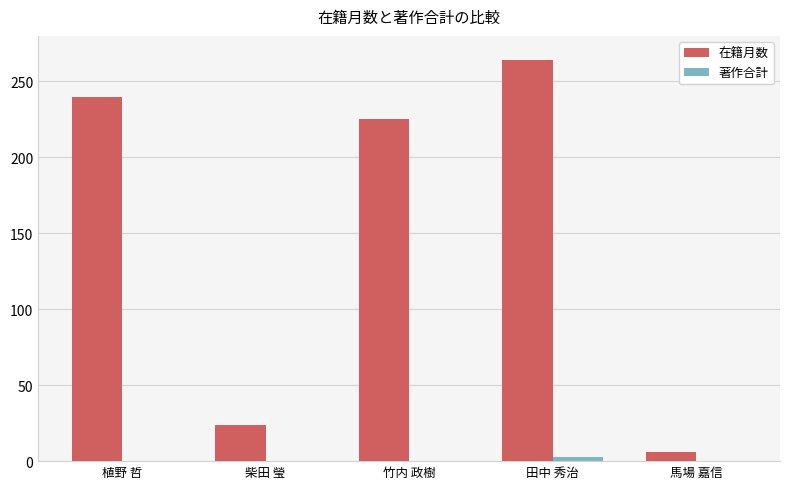

What is the approximate value of 在籍月数 at 植野 哲, to the nearest 10?

240